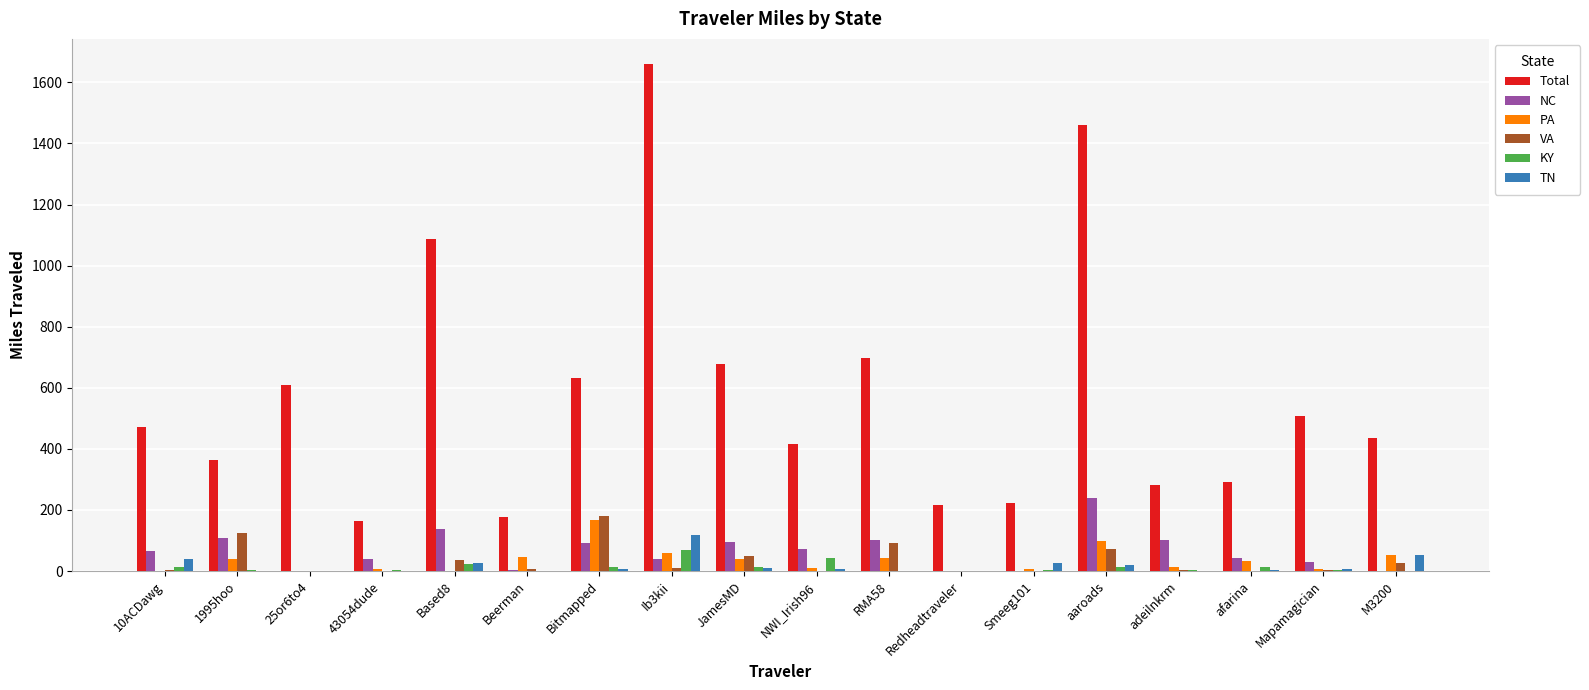

Are the bars horizontal?

No